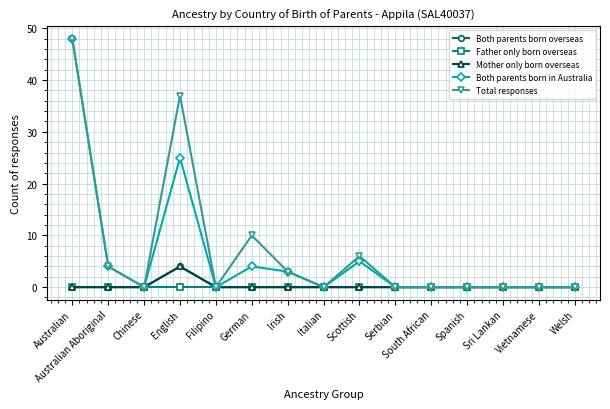

Between Irish and Australian Aboriginal, which is larger?

Irish